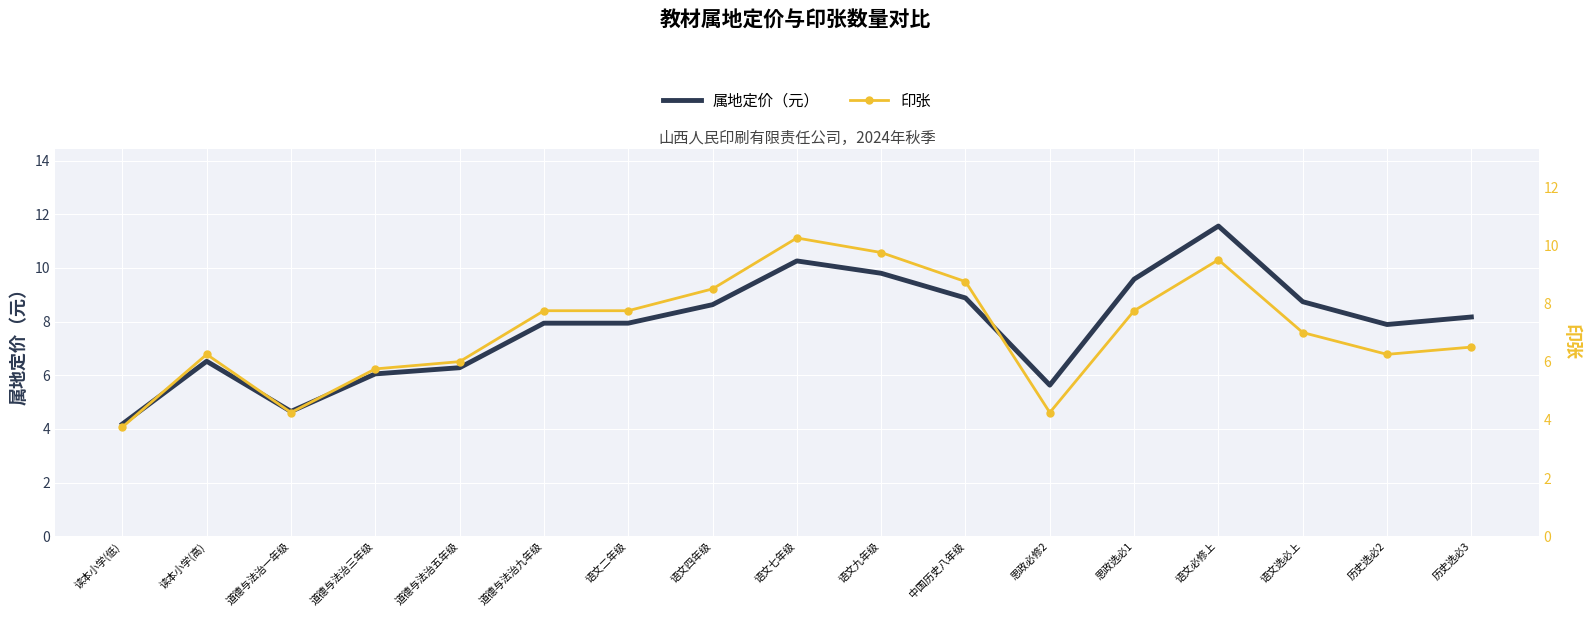

True or false: 印张 has more than 1 interior local peaks.

True